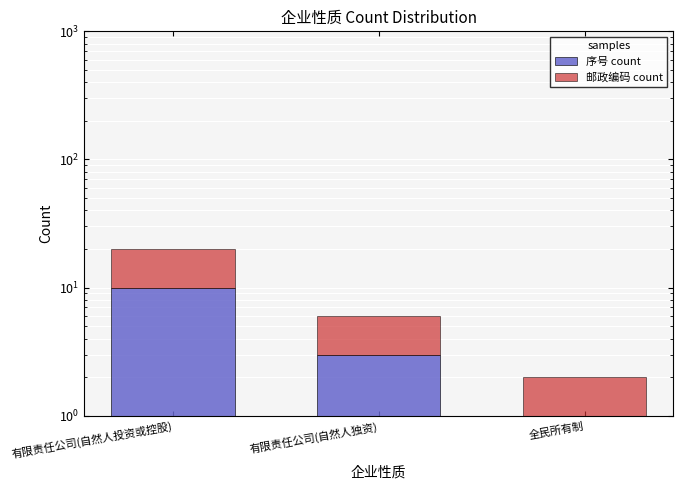

Is it true that 邮政编码 count equals 2 at 全民所有制?

False